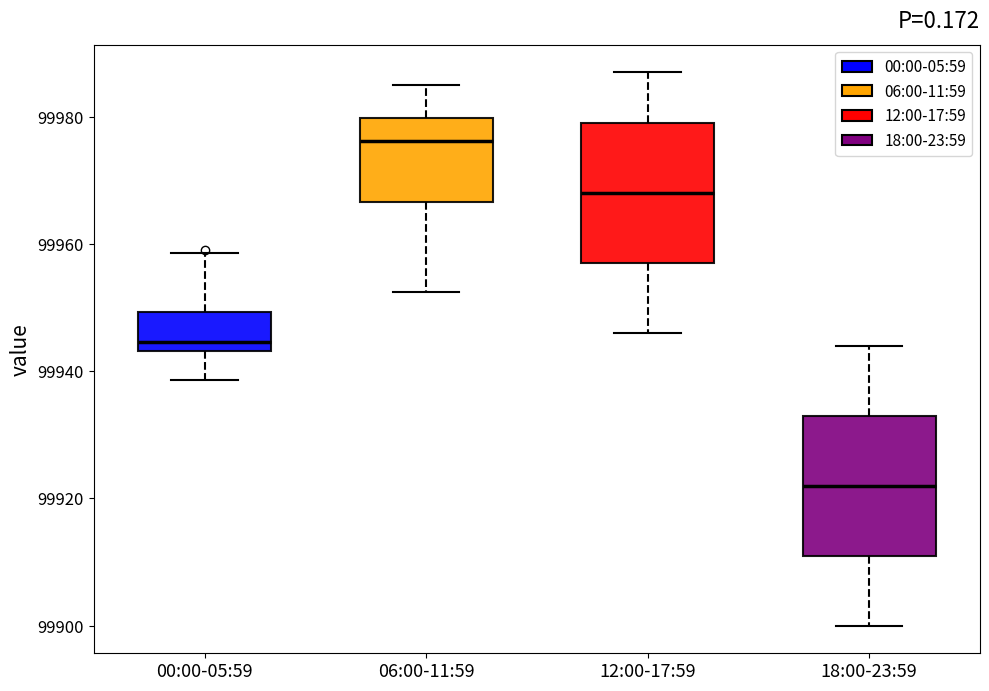

Reading left to right, read every box against the y-axis: the position of its median line, the range the box covers, and the ends of its whiskers. The values are not printed on the chart, so give them approximately, as read against the axis.

00:00-05:59: median 99944 (just above the box's lower edge), box 99944 to 99950, whiskers 99938 to 99958
06:00-11:59: median 99976, box 99966 to 99980, whiskers 99952 to 99986
12:00-17:59: median 99968, box 99958 to 99980, whiskers 99946 to 99988
18:00-23:59: median 99922, box 99912 to 99934, whiskers 99900 to 99944